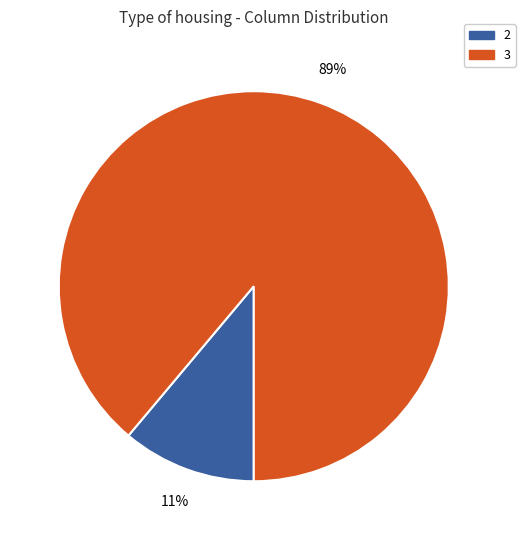

Is there any slice that represents more than half of the pie?

Yes